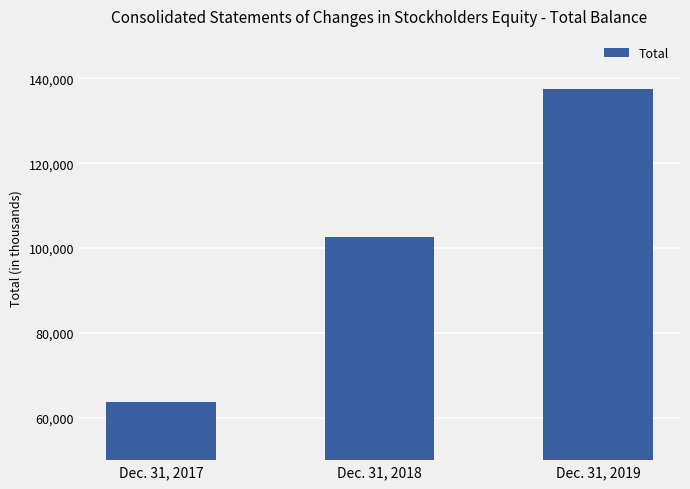

At which label is the value closest to 100676?

Dec. 31, 2018